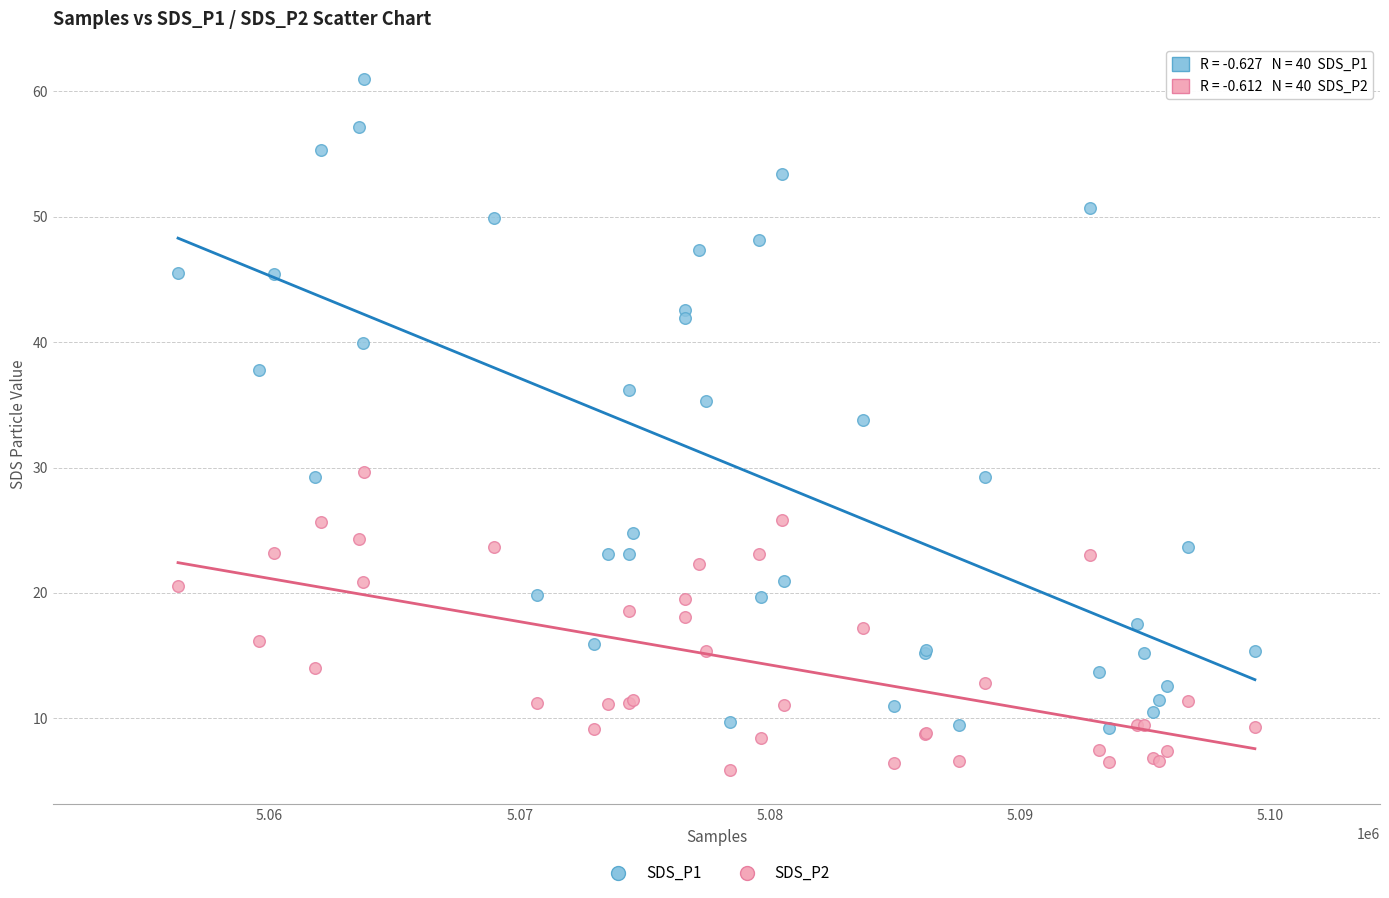

Which series contains the lowest Y value?

SDS_P2